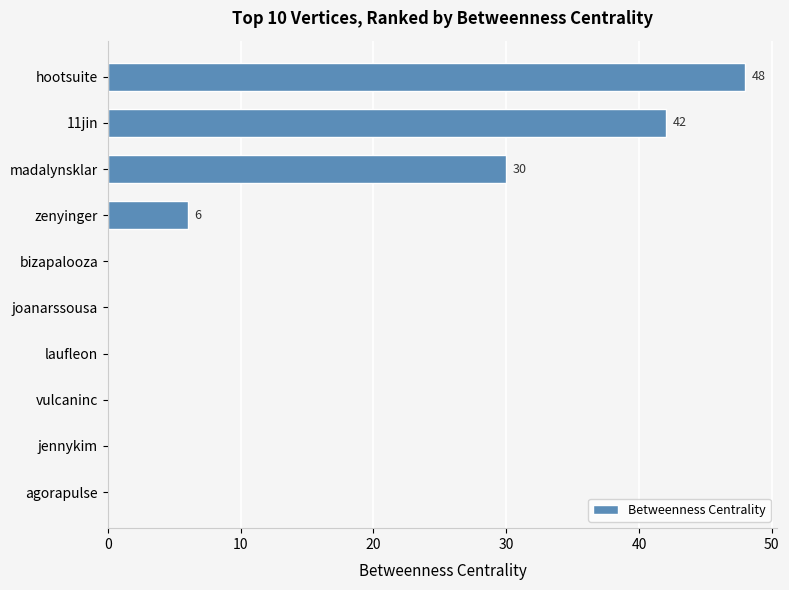

Between 11jin and vulcaninc, which is larger?

11jin